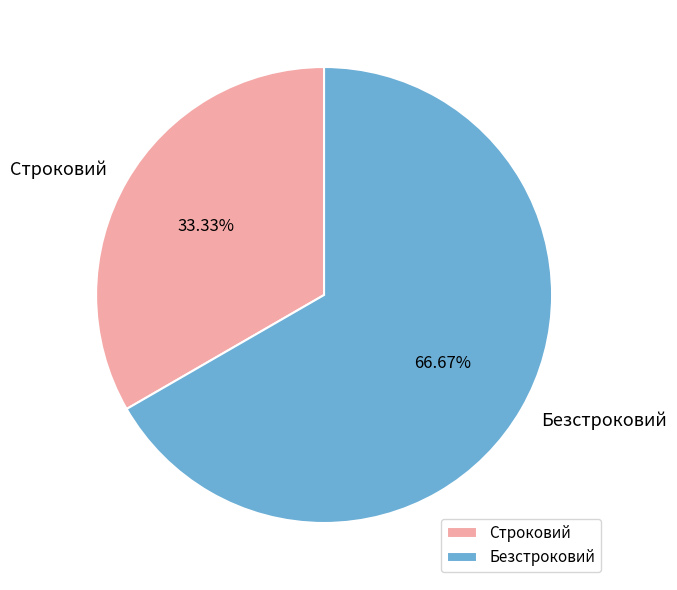

To the nearest percent, what is the difference between the largest and smallest slice percentages?

33%